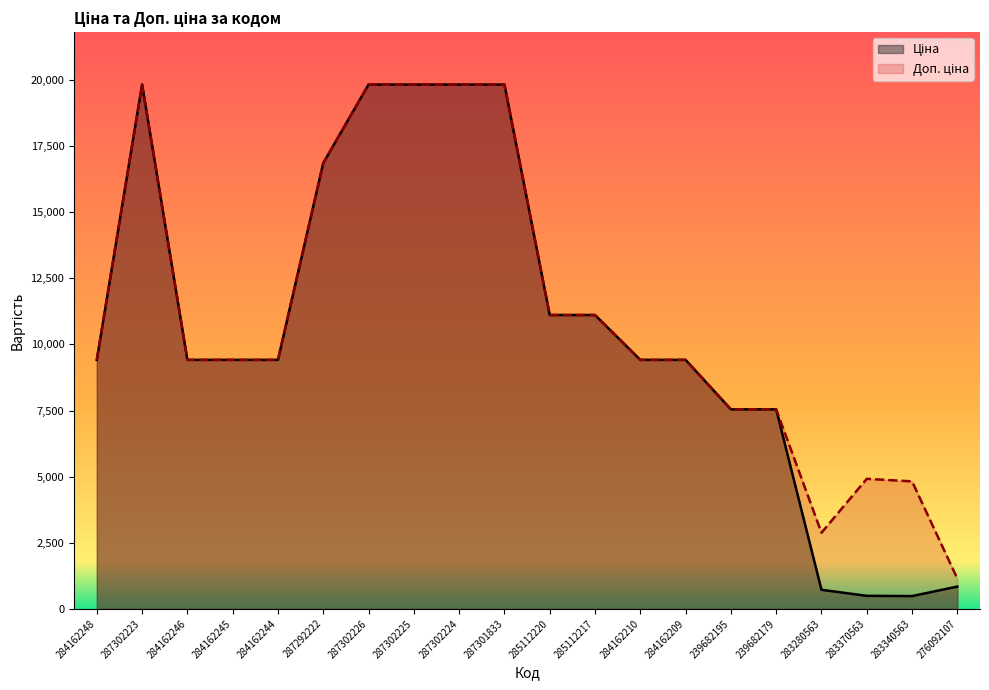

How many lines are shown in the chart?

2